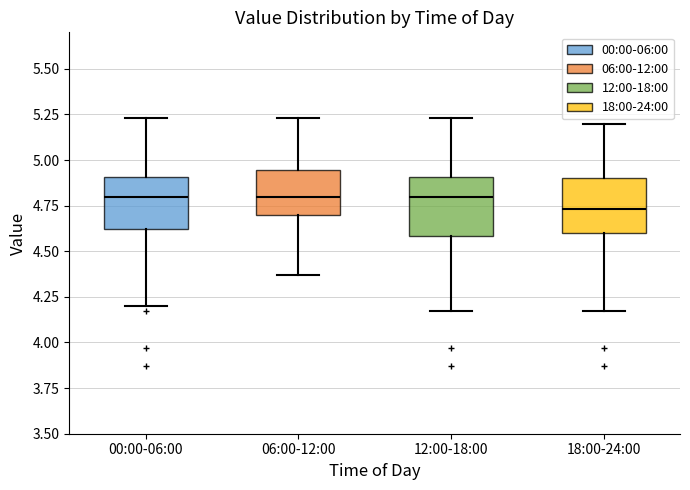

Which box has the lowest median line?

18:00-24:00